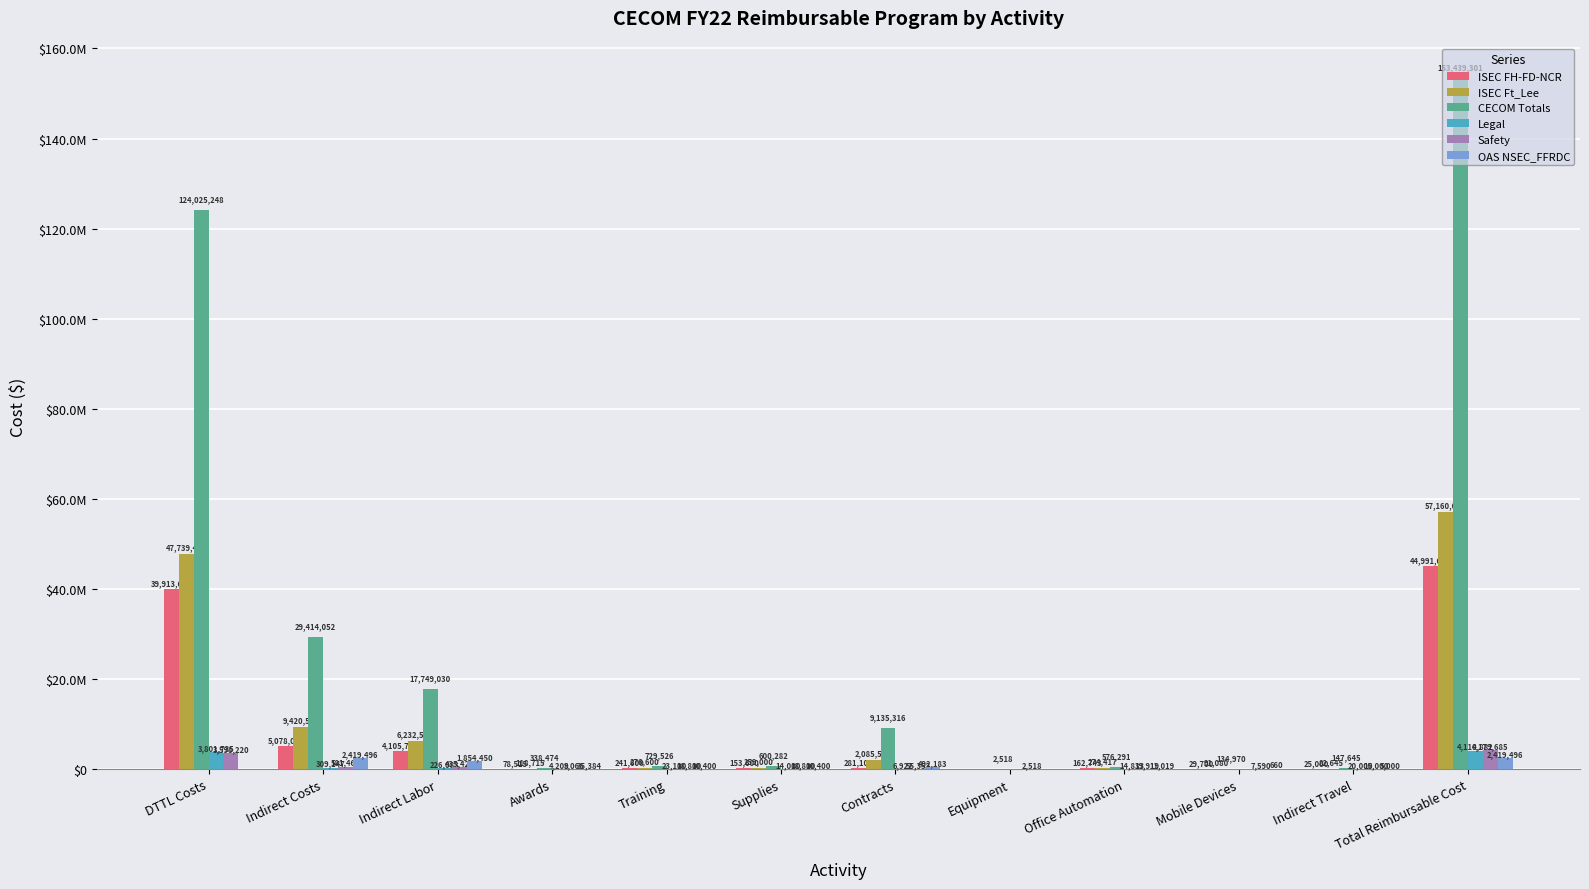

What are all the series names shown in the legend?

ISEC FH-FD-NCR, ISEC Ft_Lee, CECOM Totals, Legal, Safety, OAS NSEC_FFRDC